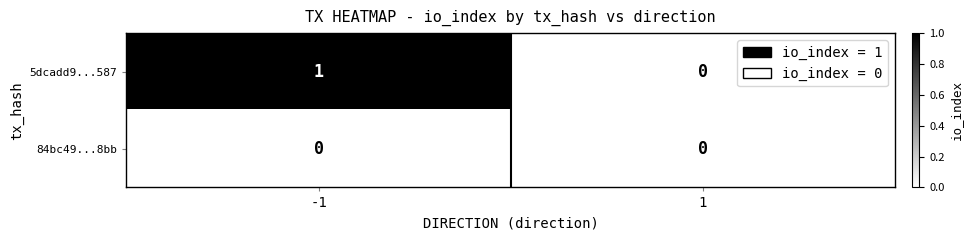

Rank the series by their maximum value, from lowest to highest.

84bc49...8bb, 5dcadd9...587